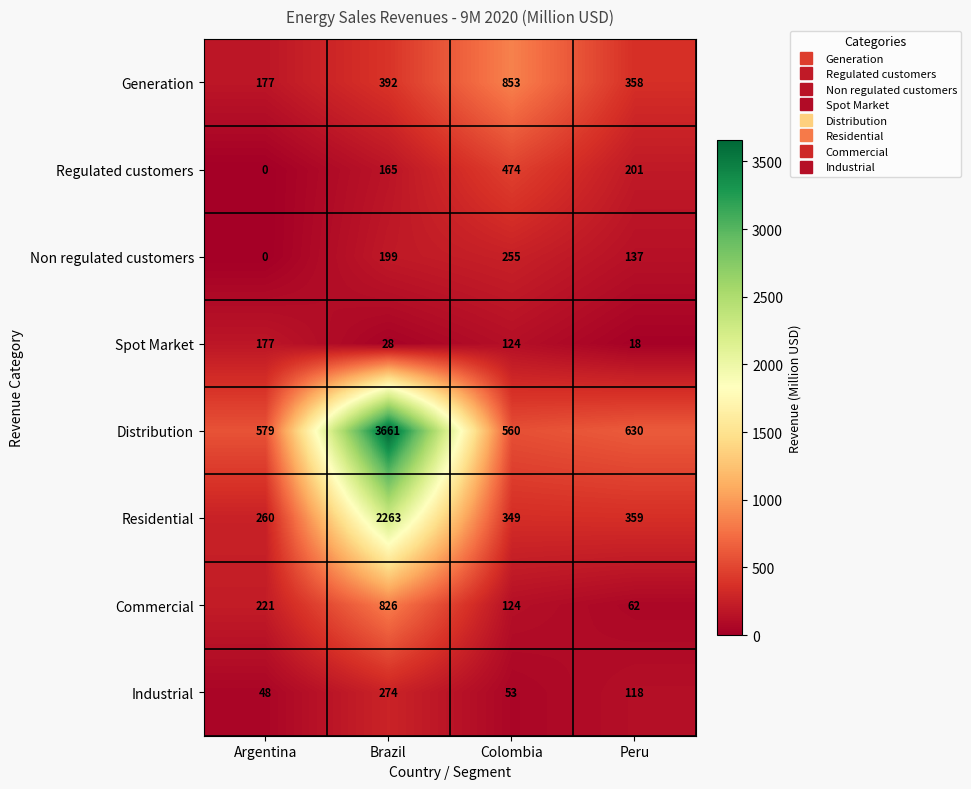

At which category is the sum across all series the highest?

Brazil